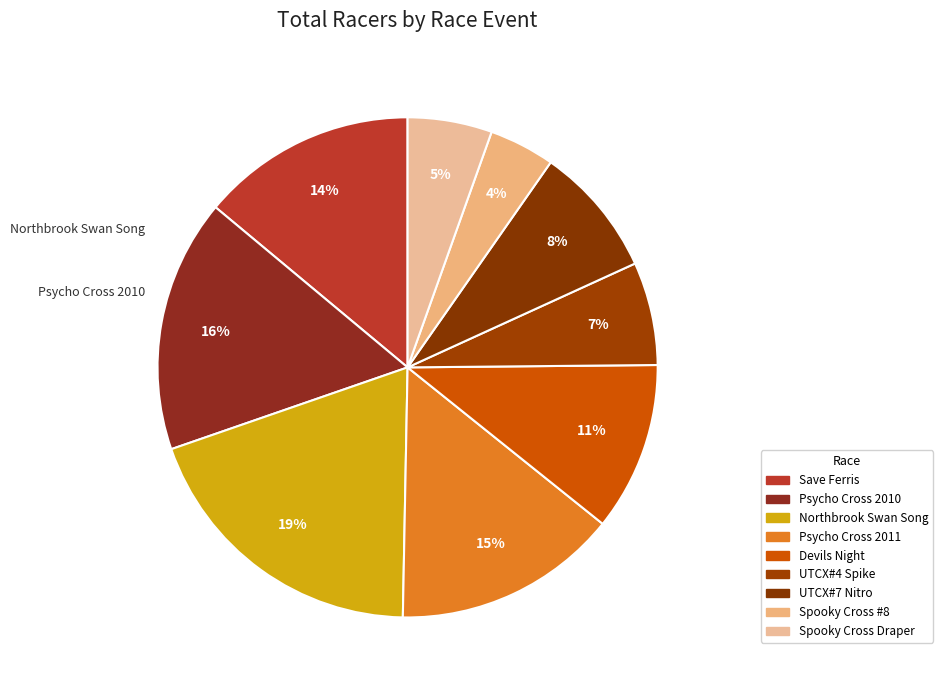

To the nearest percent, what is the difference between the largest and smallest slice percentages?

15%